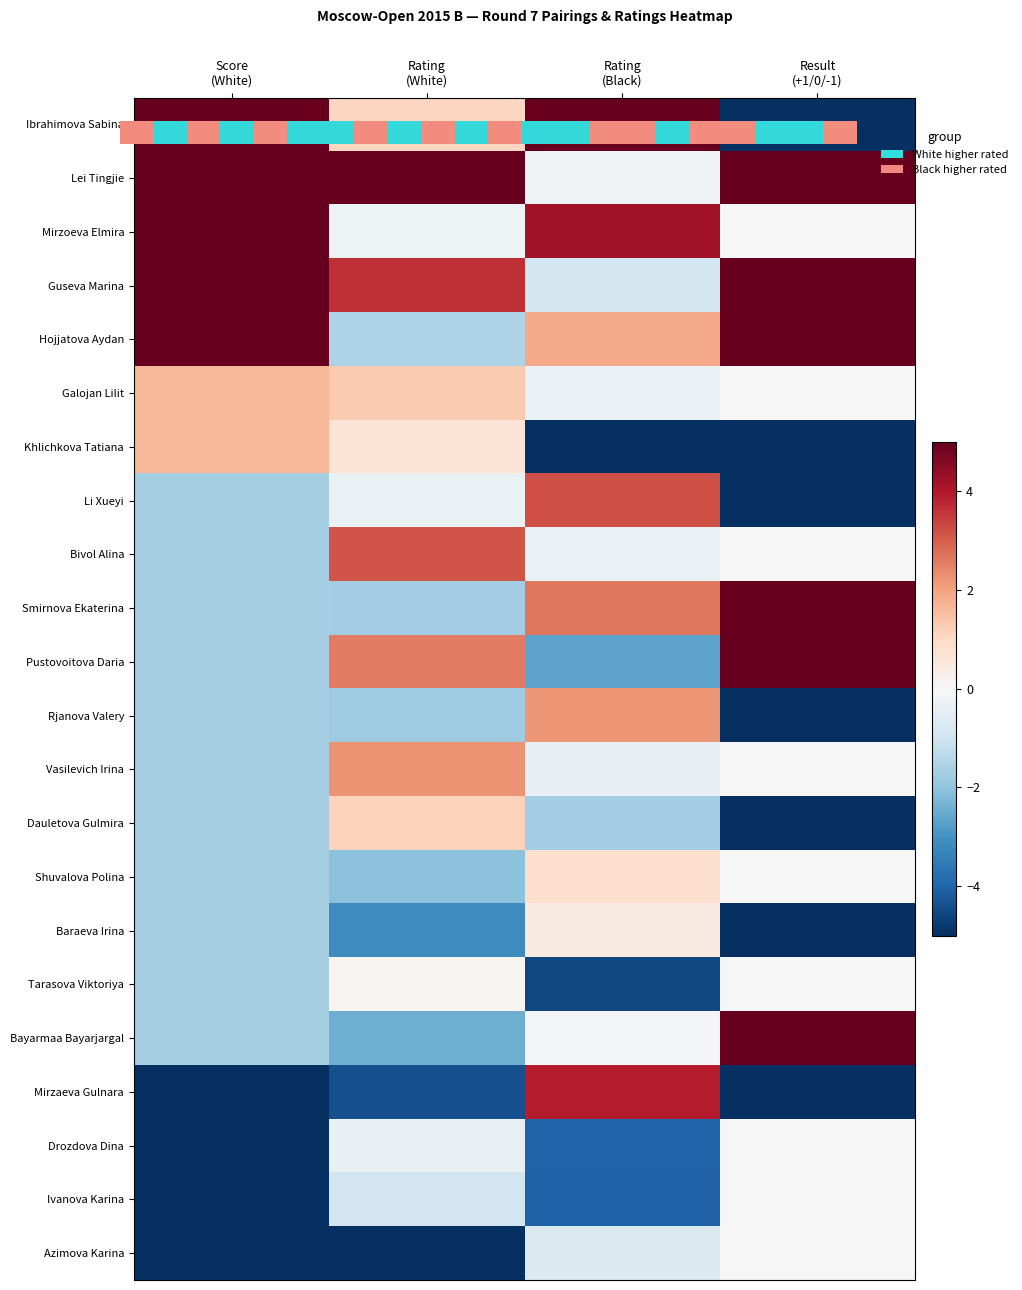

Reading right to left, transcribe all the data shown in this chart.

Ibrahimova Sabina: Result
(+1/0/-1)=-5.0	Rating
(Black)=5.0	Rating
(White)=1.1	Score
(White)=5.0
Lei Tingjie: Result
(+1/0/-1)=5.0	Rating
(Black)=-0.2	Rating
(White)=5.0	Score
(White)=5.0
Mirzoeva Elmira: Result
(+1/0/-1)=0.0	Rating
(Black)=4.2	Rating
(White)=-0.3	Score
(White)=5.0
Guseva Marina: Result
(+1/0/-1)=5.0	Rating
(Black)=-0.9	Rating
(White)=3.6	Score
(White)=5.0
Hojjatova Aydan: Result
(+1/0/-1)=5.0	Rating
(Black)=1.9	Rating
(White)=-1.5	Score
(White)=5.0
Galojan Lilit: Result
(+1/0/-1)=0.0	Rating
(Black)=-0.3	Rating
(White)=1.3	Score
(White)=1.7
Khlichkova Tatiana: Result
(+1/0/-1)=-5.0	Rating
(Black)=-5.0	Rating
(White)=0.7	Score
(White)=1.7
Li Xueyi: Result
(+1/0/-1)=-5.0	Rating
(Black)=3.2	Rating
(White)=-0.3	Score
(White)=-1.7
Bivol Alina: Result
(+1/0/-1)=0.0	Rating
(Black)=-0.3	Rating
(White)=3.1	Score
(White)=-1.7
Smirnova Ekaterina: Result
(+1/0/-1)=5.0	Rating
(Black)=2.6	Rating
(White)=-1.8	Score
(White)=-1.7
Pustovoitova Daria: Result
(+1/0/-1)=5.0	Rating
(Black)=-2.6	Rating
(White)=2.6	Score
(White)=-1.7
Rjanova Valery: Result
(+1/0/-1)=-5.0	Rating
(Black)=2.2	Rating
(White)=-1.8	Score
(White)=-1.7
Vasilevich Irina: Result
(+1/0/-1)=0.0	Rating
(Black)=-0.4	Rating
(White)=2.3	Score
(White)=-1.7
Dauletova Gulmira: Result
(+1/0/-1)=-5.0	Rating
(Black)=-1.7	Rating
(White)=1.2	Score
(White)=-1.7
Shuvalova Polina: Result
(+1/0/-1)=0.0	Rating
(Black)=0.8	Rating
(White)=-2.1	Score
(White)=-1.7
Baraeva Irina: Result
(+1/0/-1)=-5.0	Rating
(Black)=0.5	Rating
(White)=-3.2	Score
(White)=-1.7
Tarasova Viktoriya: Result
(+1/0/-1)=0.0	Rating
(Black)=-4.6	Rating
(White)=0.1	Score
(White)=-1.7
Bayarmaa Bayarjargal: Result
(+1/0/-1)=5.0	Rating
(Black)=-0.1	Rating
(White)=-2.4	Score
(White)=-1.7
Mirzaeva Gulnara: Result
(+1/0/-1)=-5.0	Rating
(Black)=3.9	Rating
(White)=-4.4	Score
(White)=-5.0
Drozdova Dina: Result
(+1/0/-1)=0.0	Rating
(Black)=-4.0	Rating
(White)=-0.4	Score
(White)=-5.0
Ivanova Karina: Result
(+1/0/-1)=0.0	Rating
(Black)=-4.1	Rating
(White)=-0.9	Score
(White)=-5.0
Azimova Karina: Result
(+1/0/-1)=0.0	Rating
(Black)=-0.7	Rating
(White)=-5.0	Score
(White)=-5.0